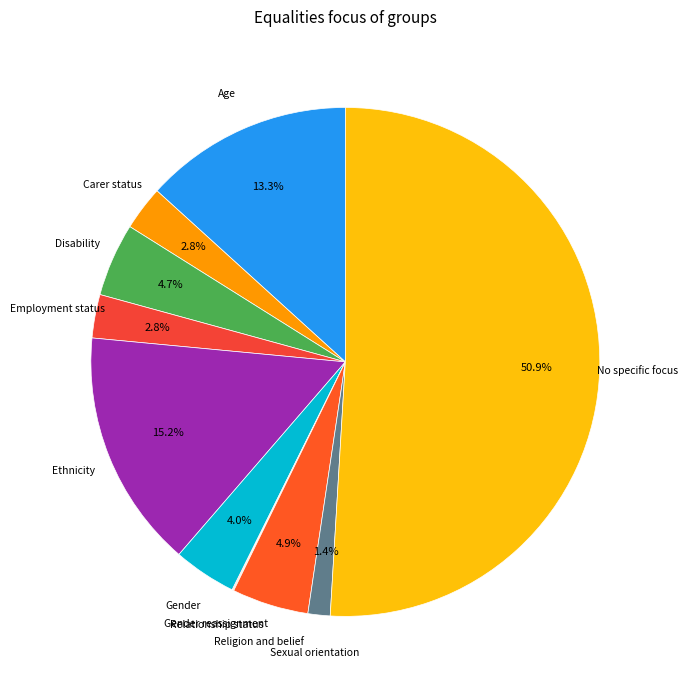

Approximately how many times larger is the value at No specific focus compared to Gender?

12.7